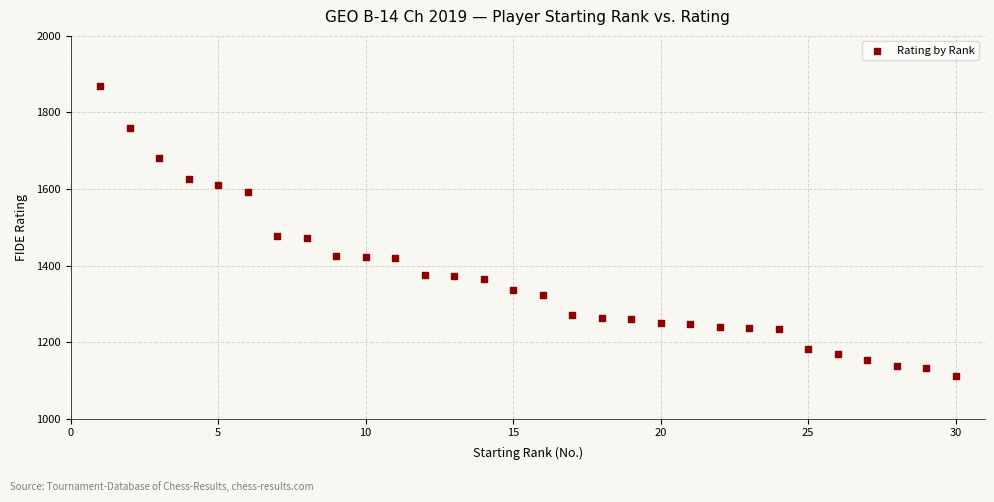

What is the range of Y values (max minus min)?

758